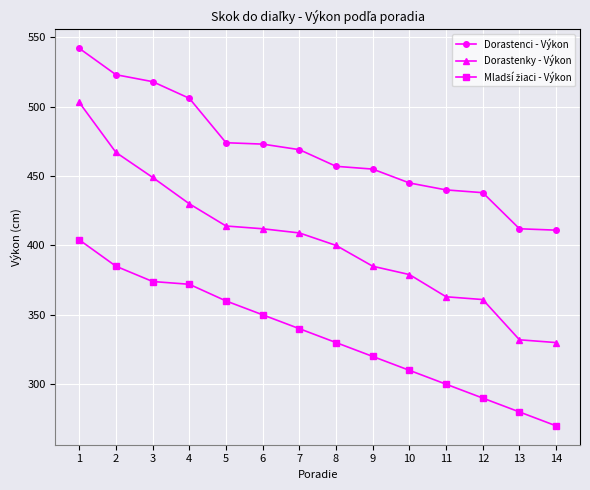

The Dorastenky - Výkon series shows 99 at 7. True or false?

False